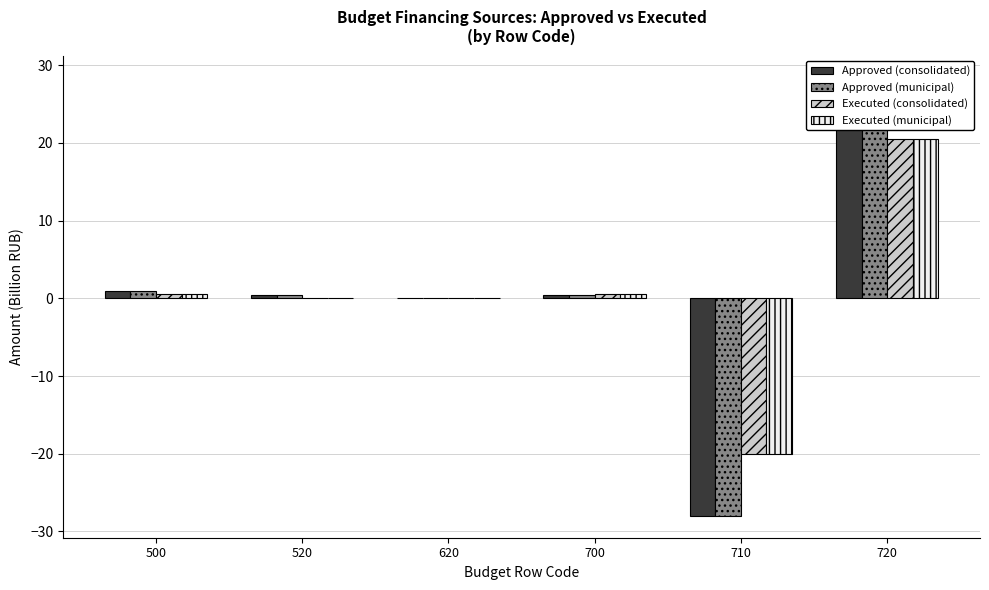

The Executed (consolidated) series shows 1.0 at 500. True or false?

False